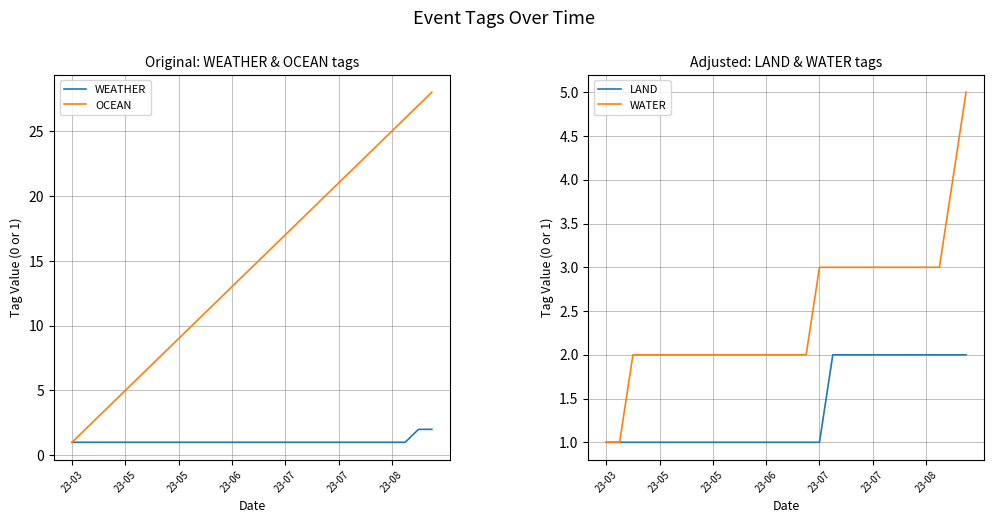

True or false: LAND and WATER intersect in this chart.

False